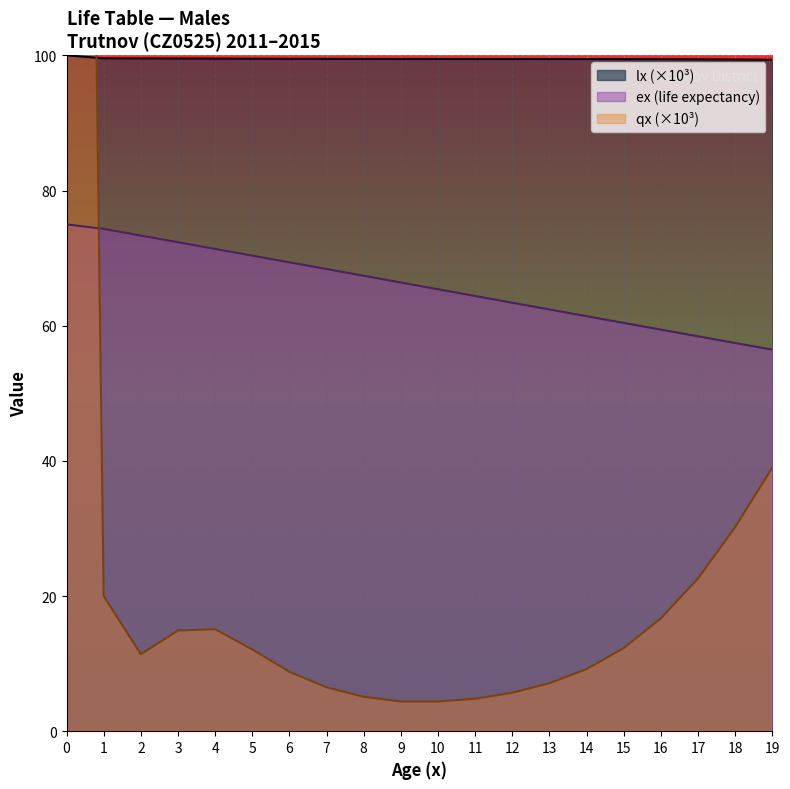

Which series has the largest total across all categories?

lx